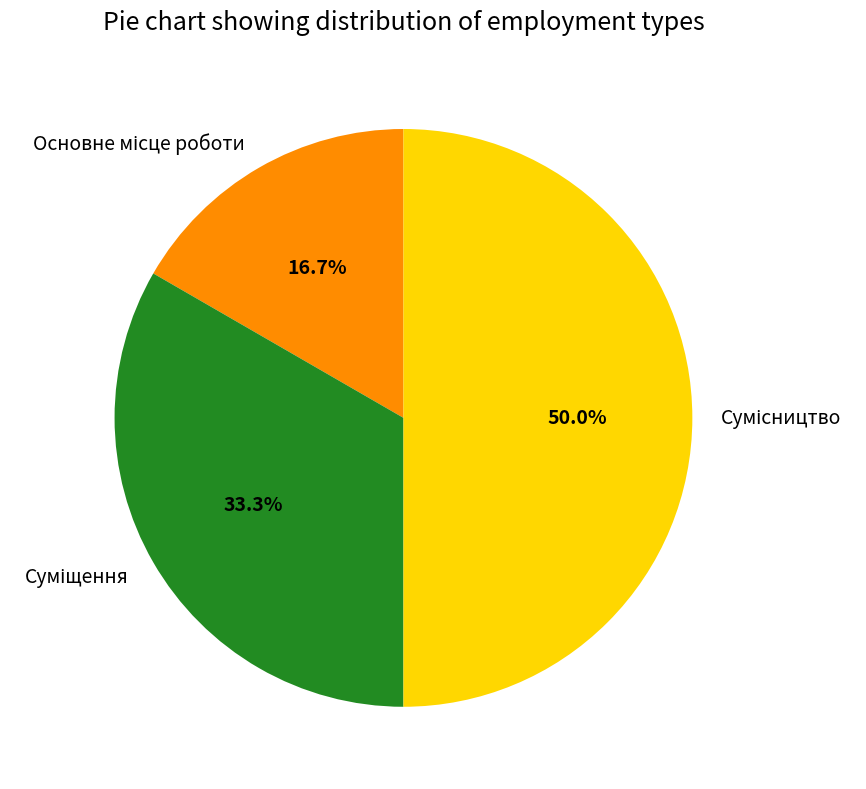

Count the number of slices in the pie.

3